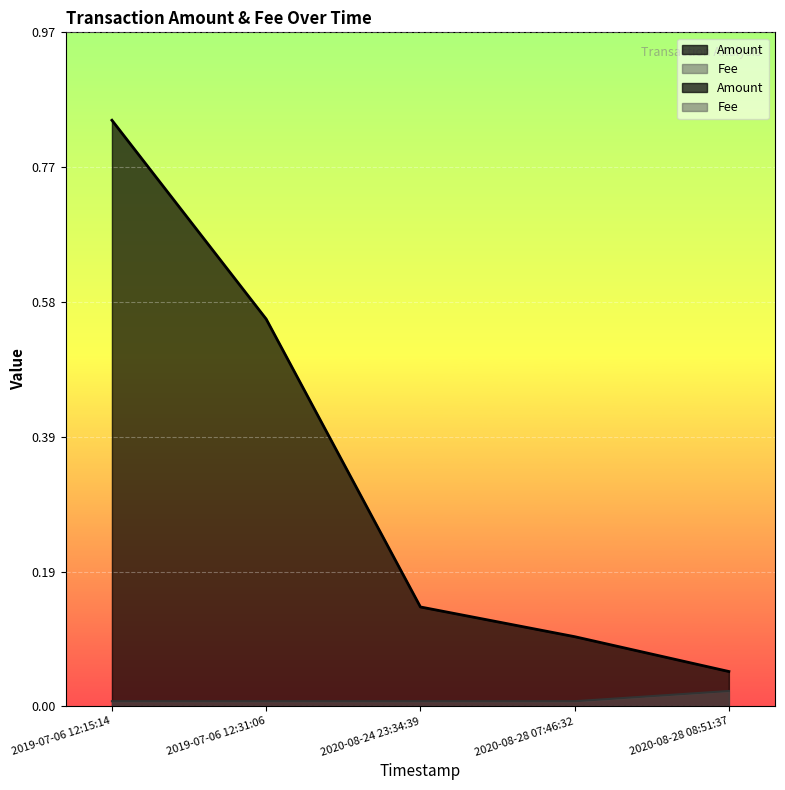

The Amount series shows 0.8 at 2019-07-06 12:15:14. True or false?

True